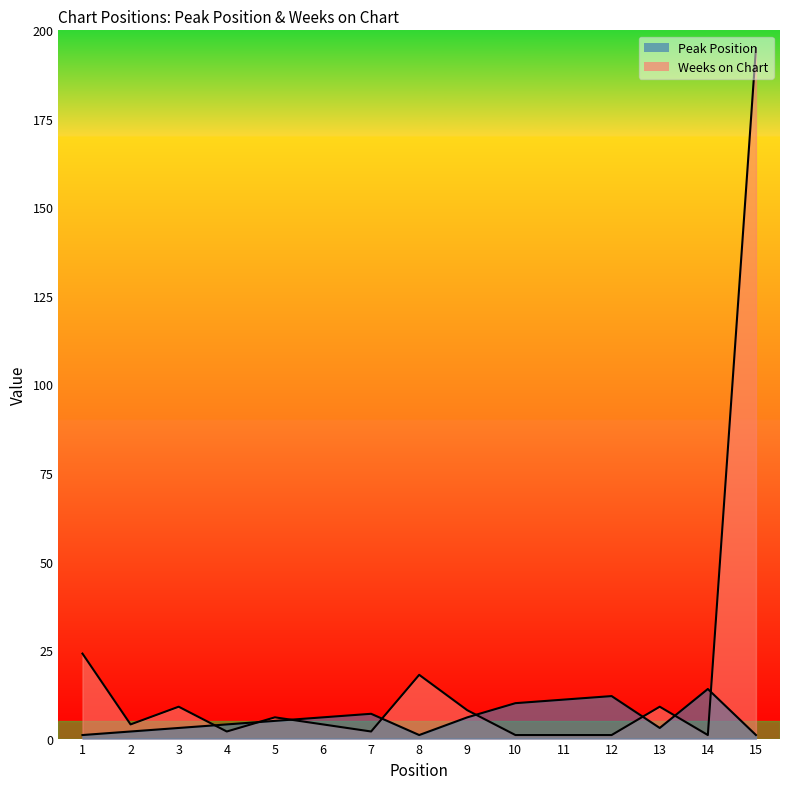

How many times do Peak Position and Weeks on Chart cross each other?

8